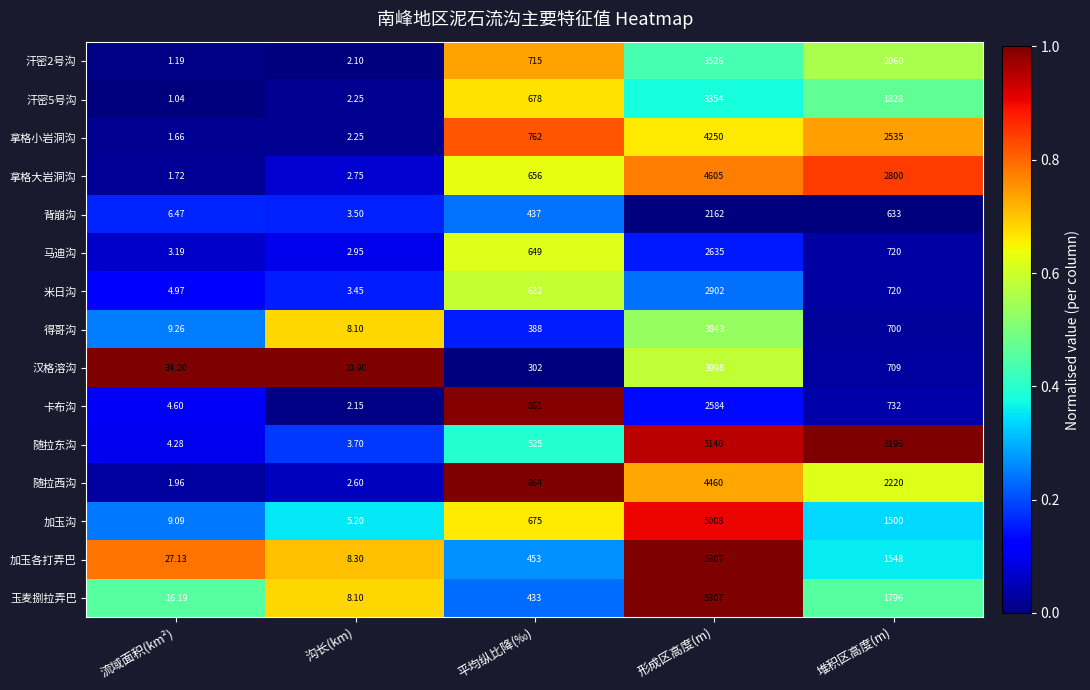

Which series has the largest range (max minus min)?

玉麦捌拉弄巴